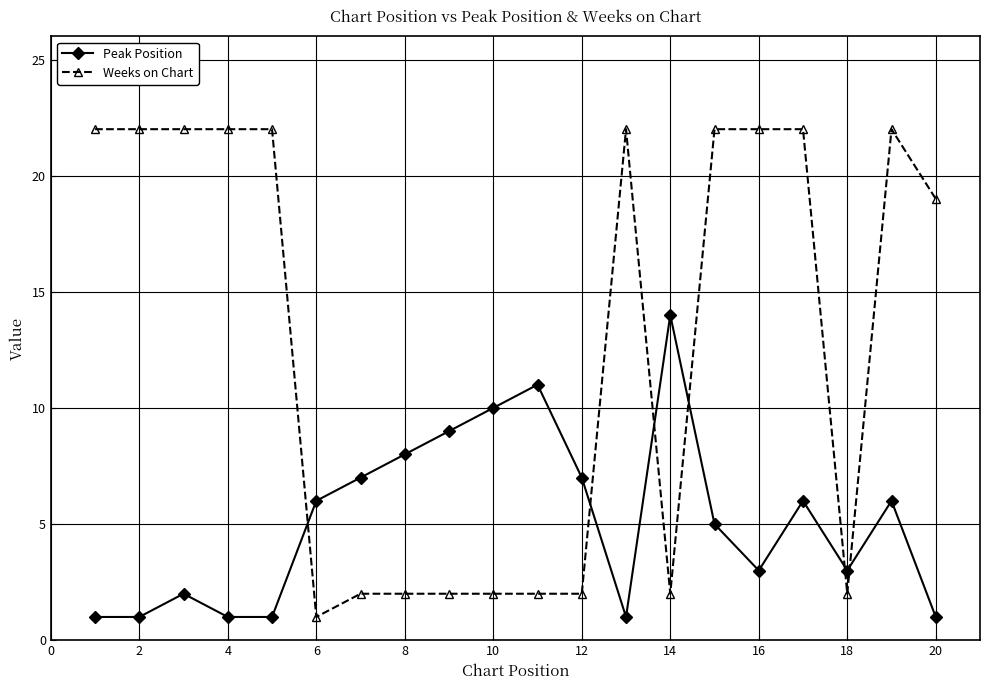

Which series has the largest range (max minus min)?

Weeks on Chart